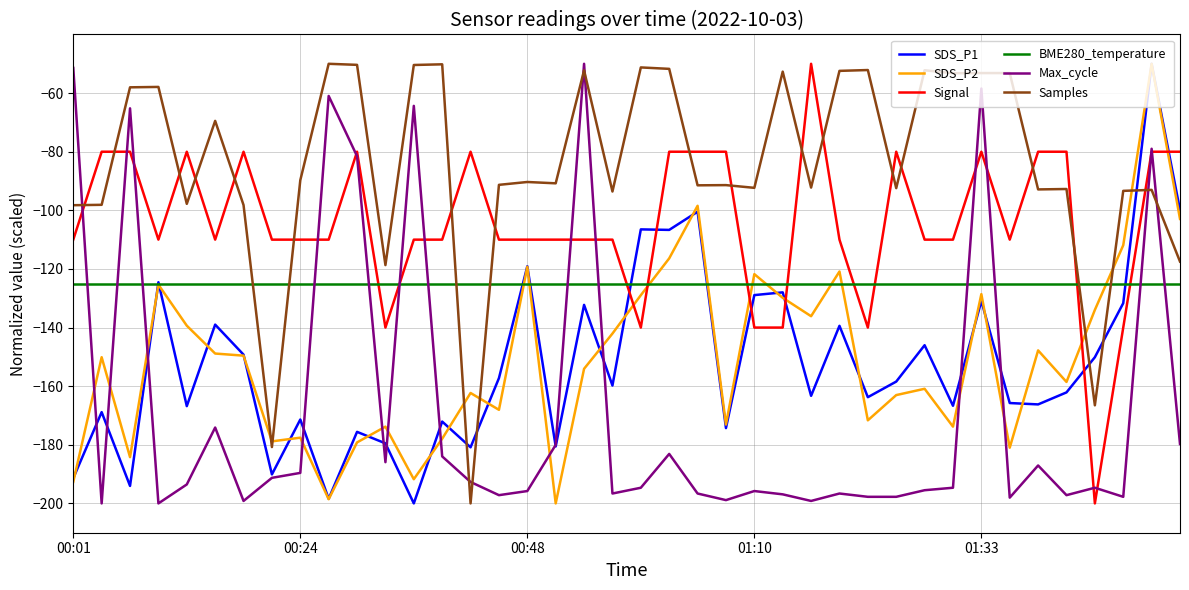

What is the lowest value of the SDS_P1 series?

-200.0